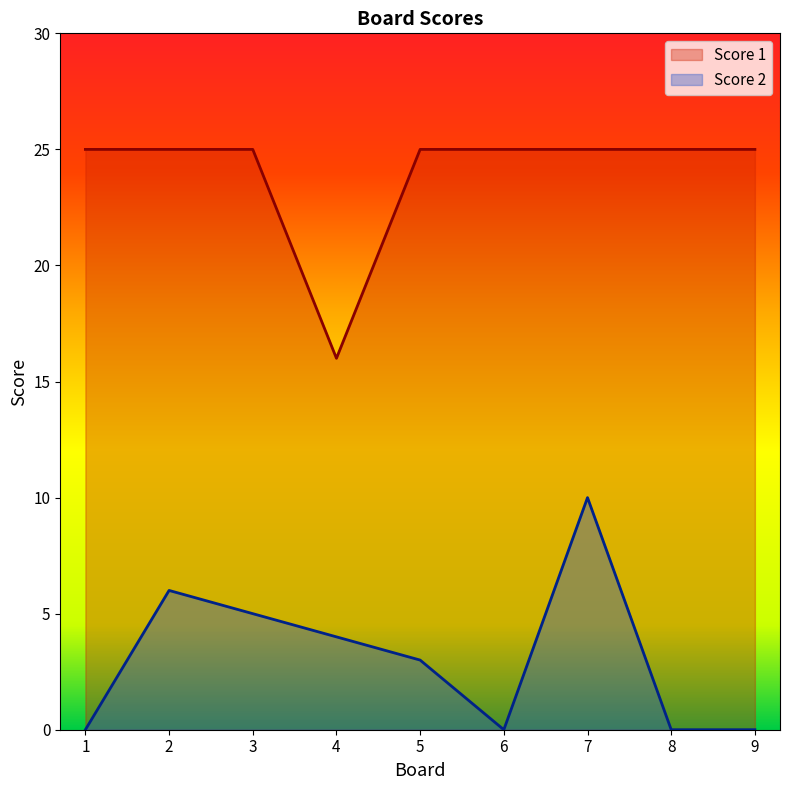

The value of Score 2 at 7 is 10. True or false?

True